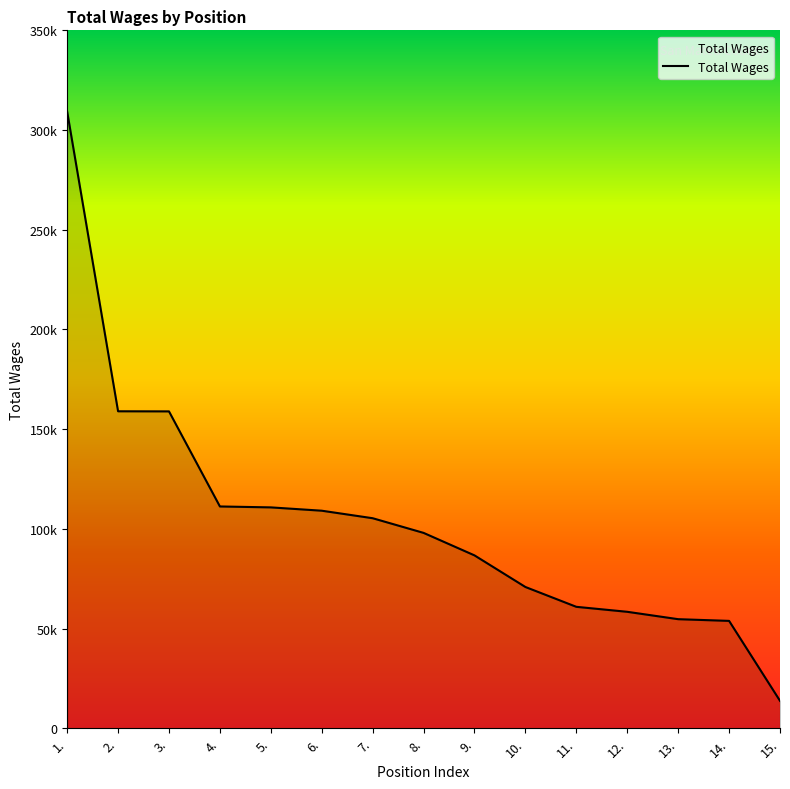

Which label corresponds to the largest value in the chart?

1.